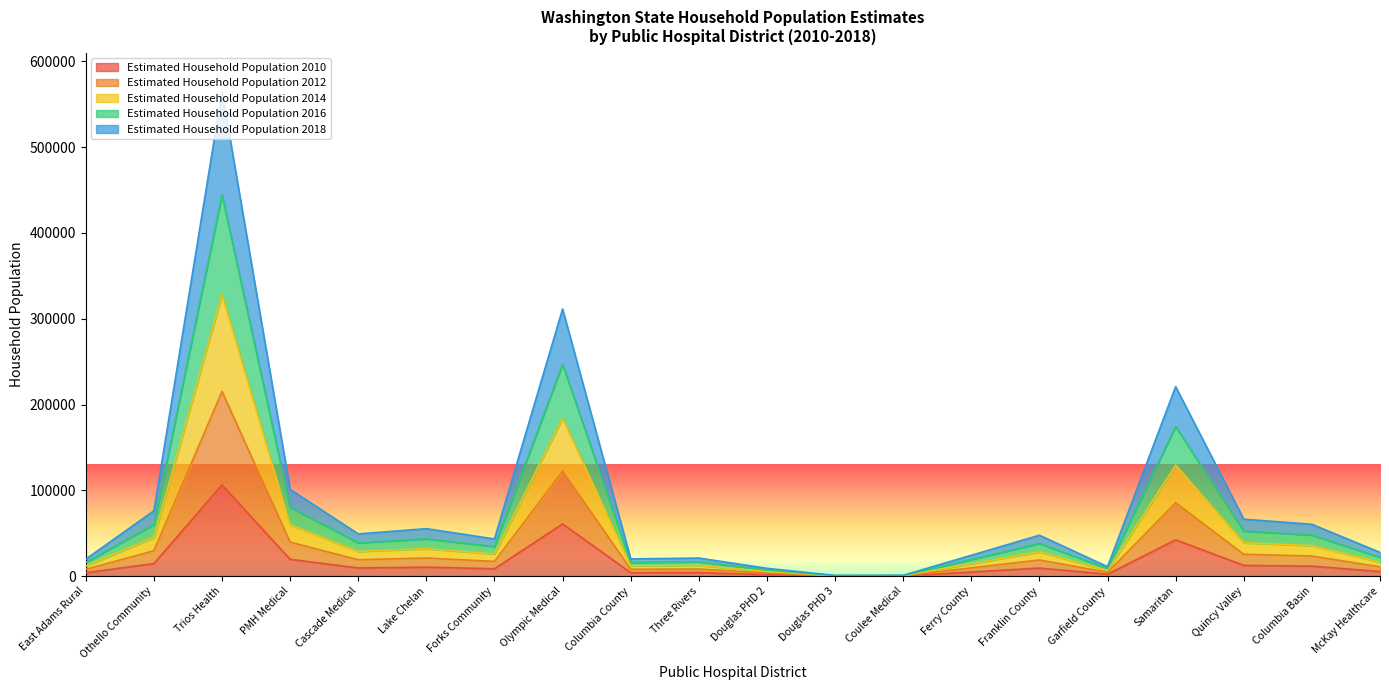

What is the label of the 15th point from the left?

Franklin County